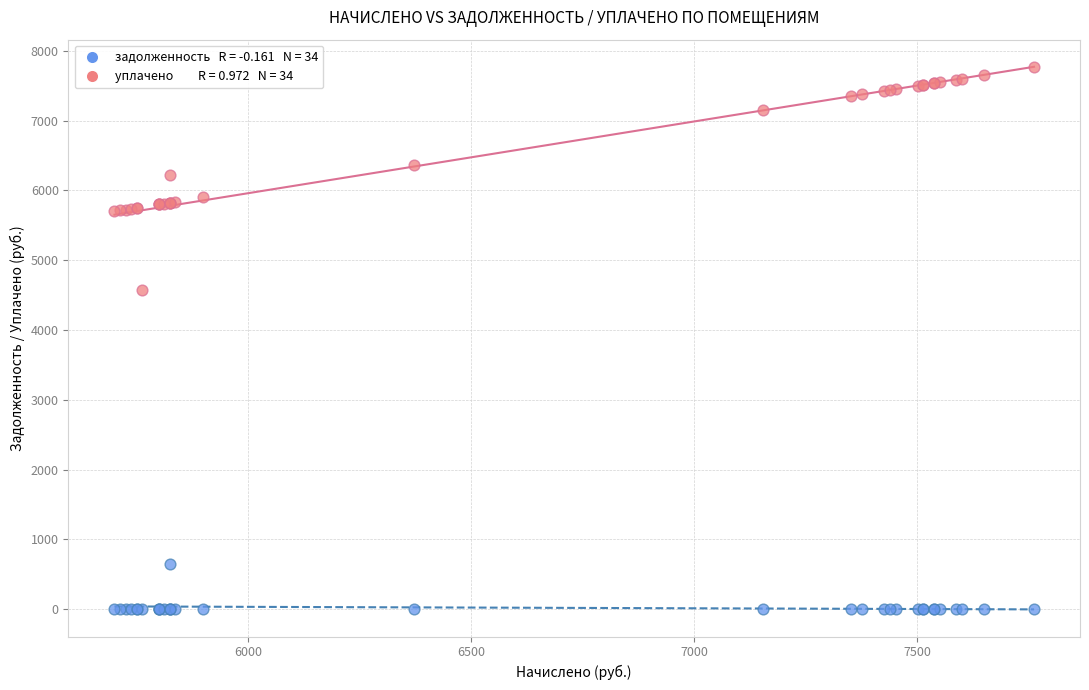

Across all series, what Y value is closest to 3881?

4575.0